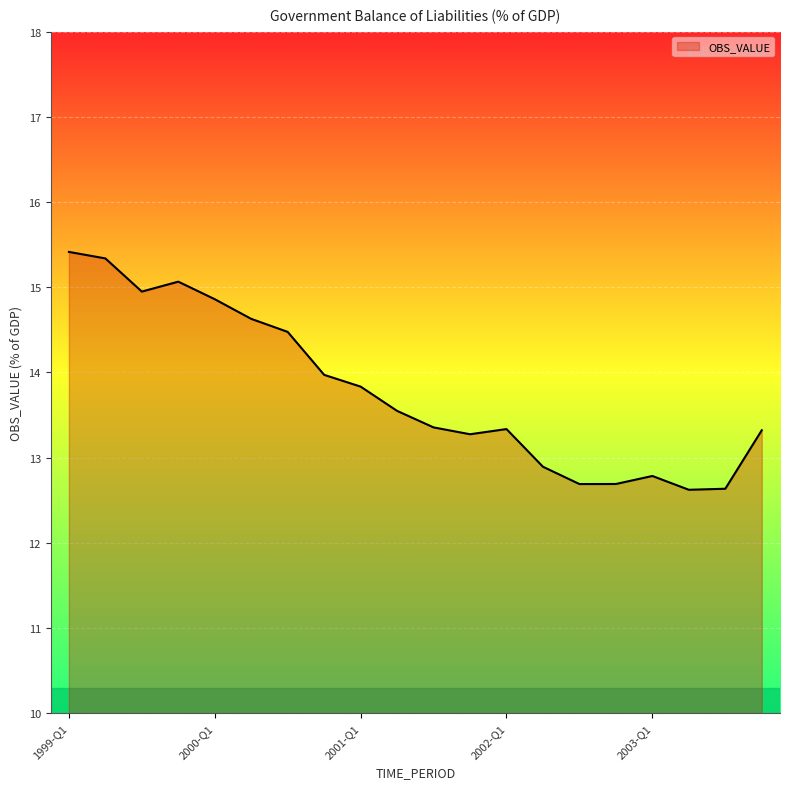

What is the minimum value shown in the chart?

12.6